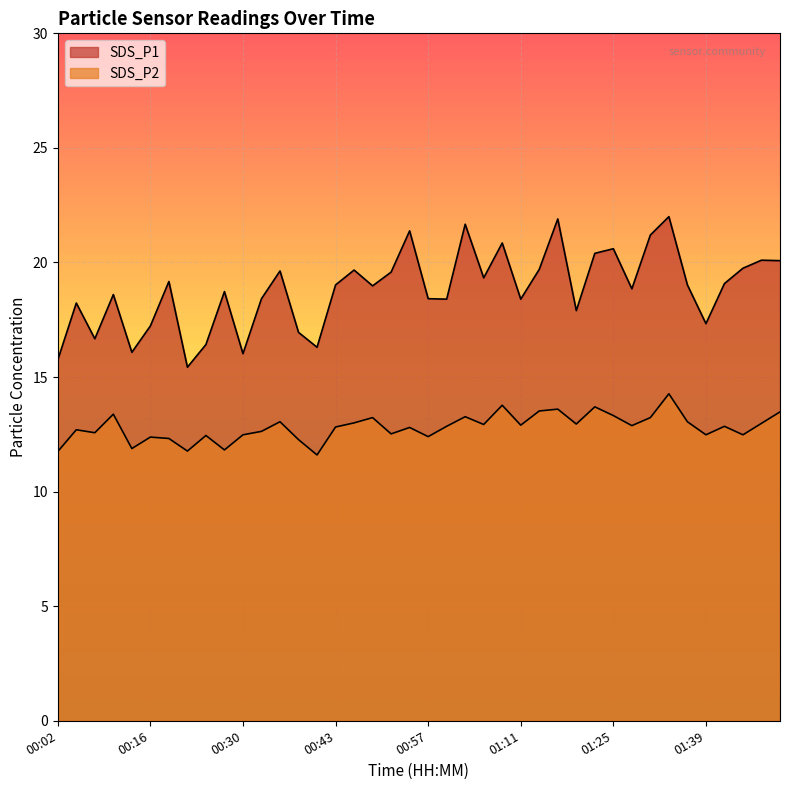

What is the highest value of the SDS_P2 series?

14.3